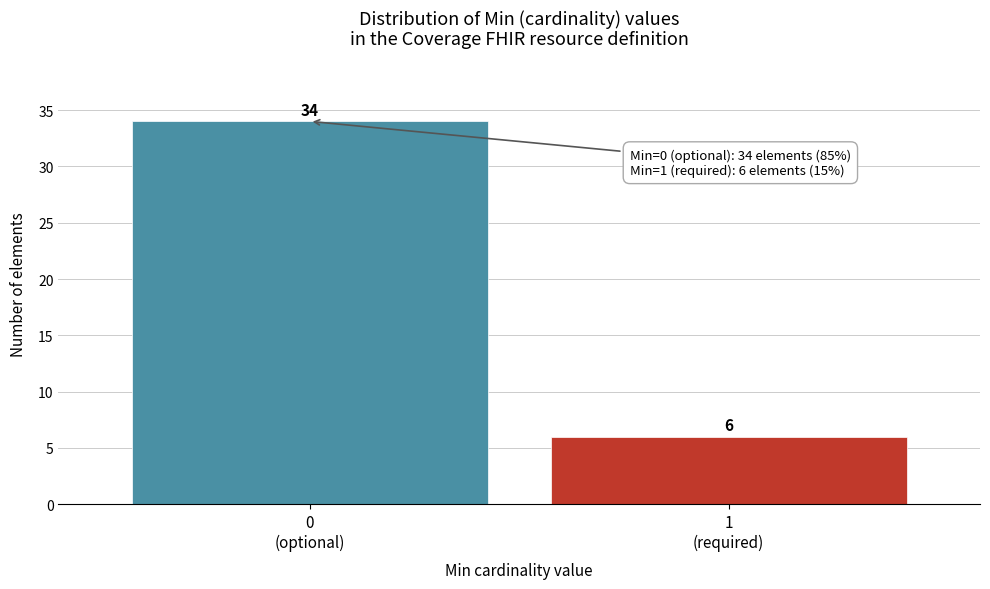

Reading left to right, transcribe all the data shown in this chart.

34	6